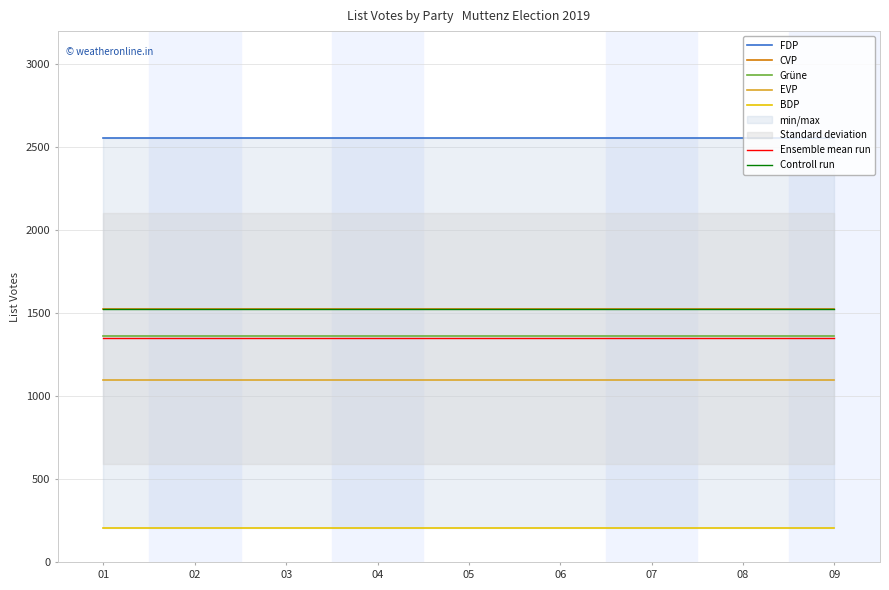

What is the value of the CVP point at the 2nd from the left?

1527